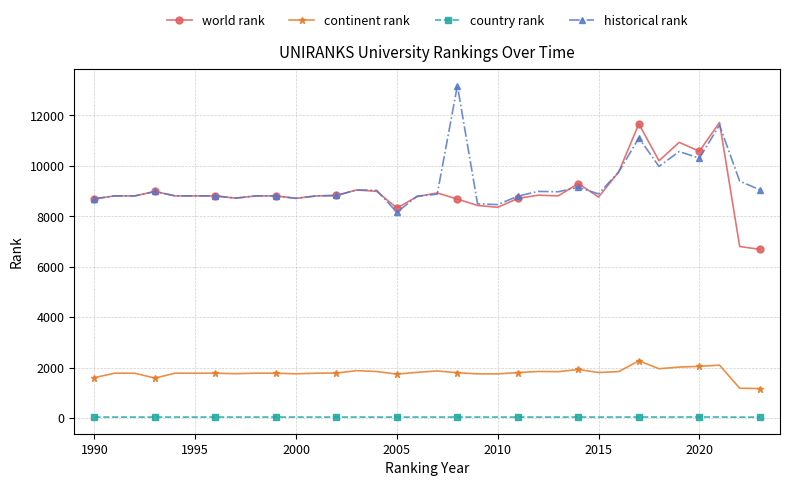

At how many categories does at least one series exceed 430?

34